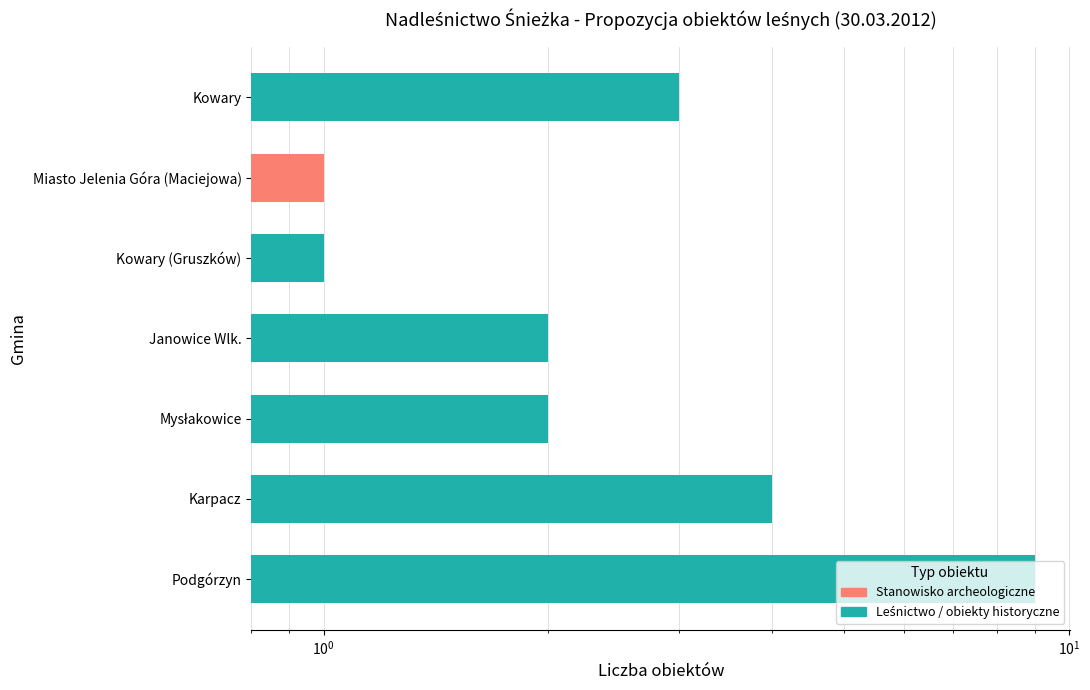

What is the greatest value displayed?

9